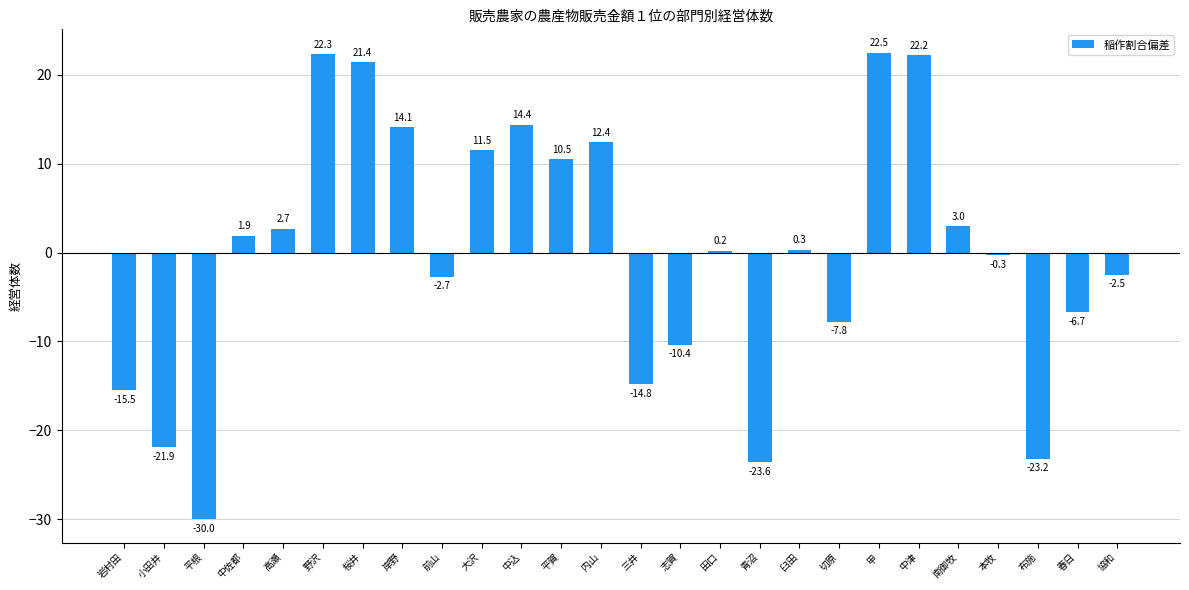

Reading left to right, extract all data points from this chart.

岩村田=-15.5	小田井=-21.9	平根=-30.0	中佐都=1.9	高瀬=2.7	野沢=22.3	桜井=21.4	岸野=14.1	前山=-2.7	大沢=11.5	中込=14.4	平賀=10.5	内山=12.4	三井=-14.8	志賀=-10.4	田口=0.2	青沼=-23.6	臼田=0.3	切原=-7.8	甲=22.5	中津=22.2	南御牧=3.0	本牧=-0.3	布施=-23.2	春日=-6.7	協和=-2.5